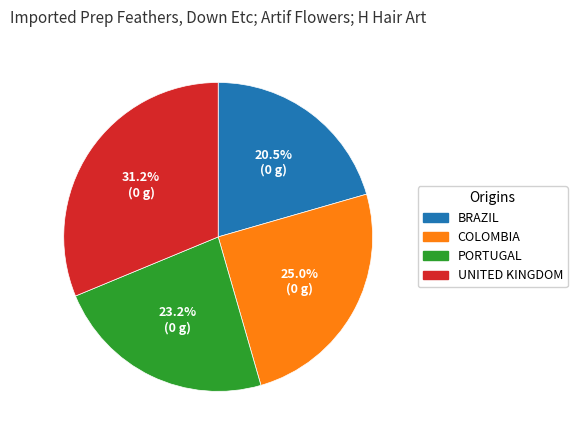

Is there a majority slice in this chart?

No